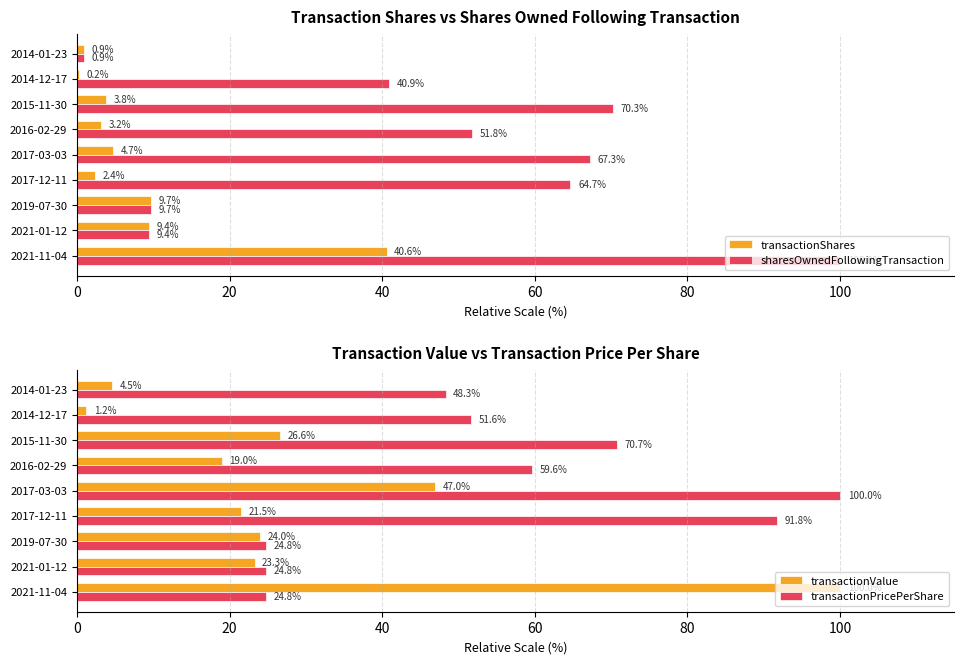

Read the transactionShares value at 2021-11-04.

40.6